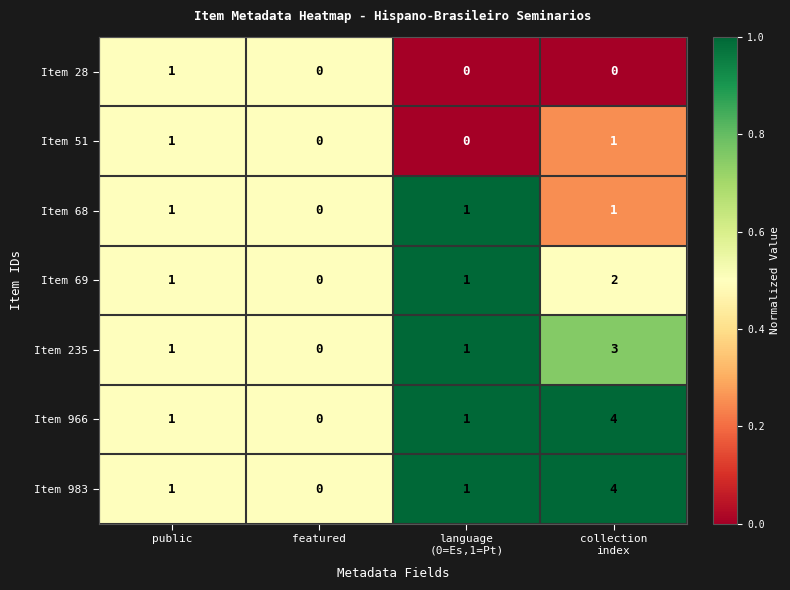

Count the number of data series in this chart.

7